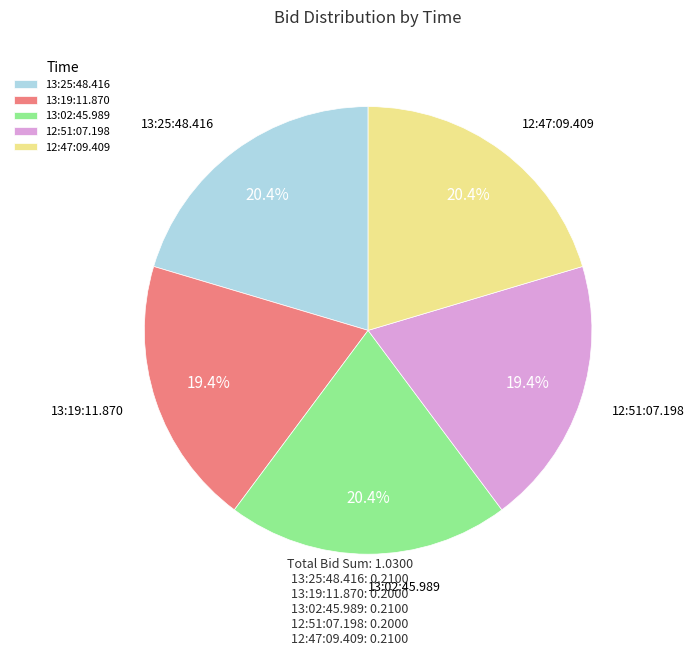

How many segments does this pie chart have?

5